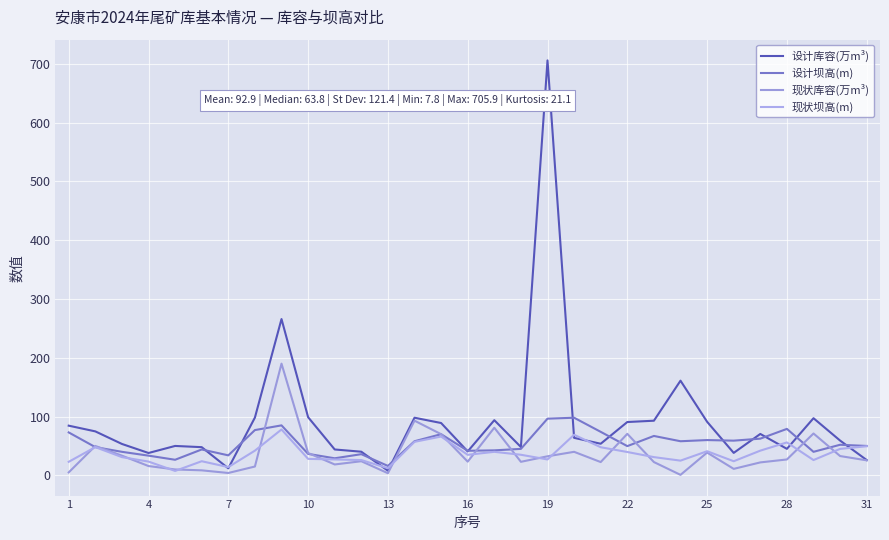

True or false: 现状坝高(m) has more than 1 points higher than both neighbors.

True